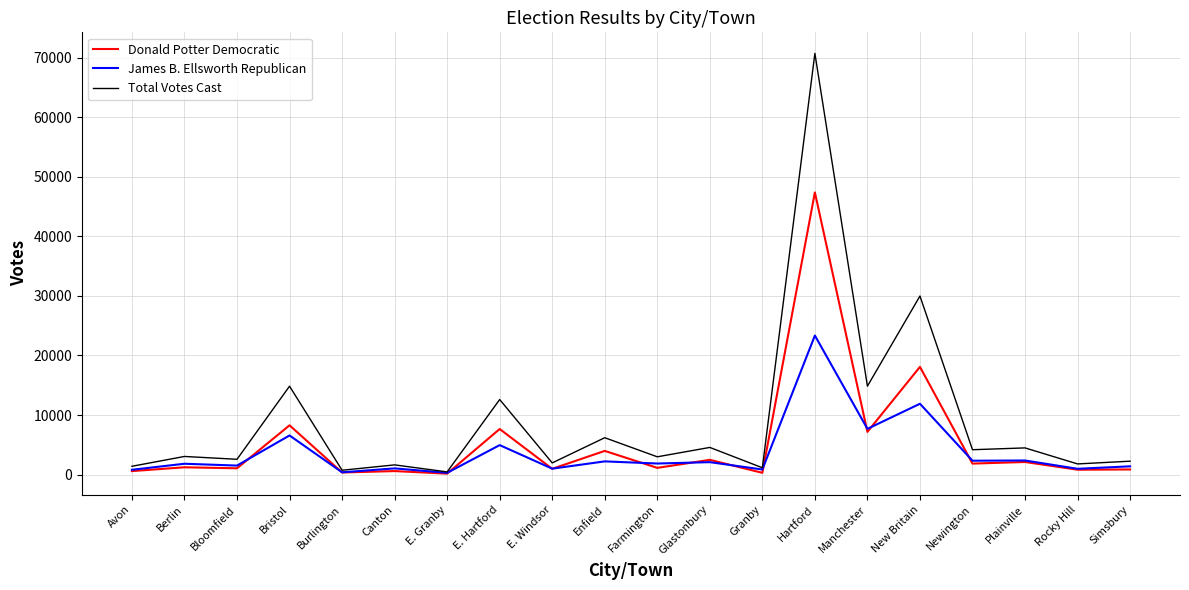

At which category is the sum across all series the highest?

Hartford